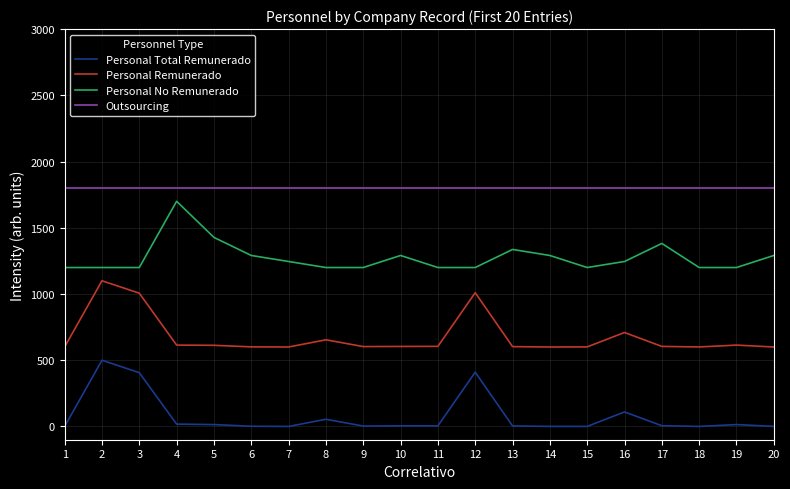

Is the value of Personal No Remunerado at 4 greater than the value of Personal Remunerado at 12?

Yes